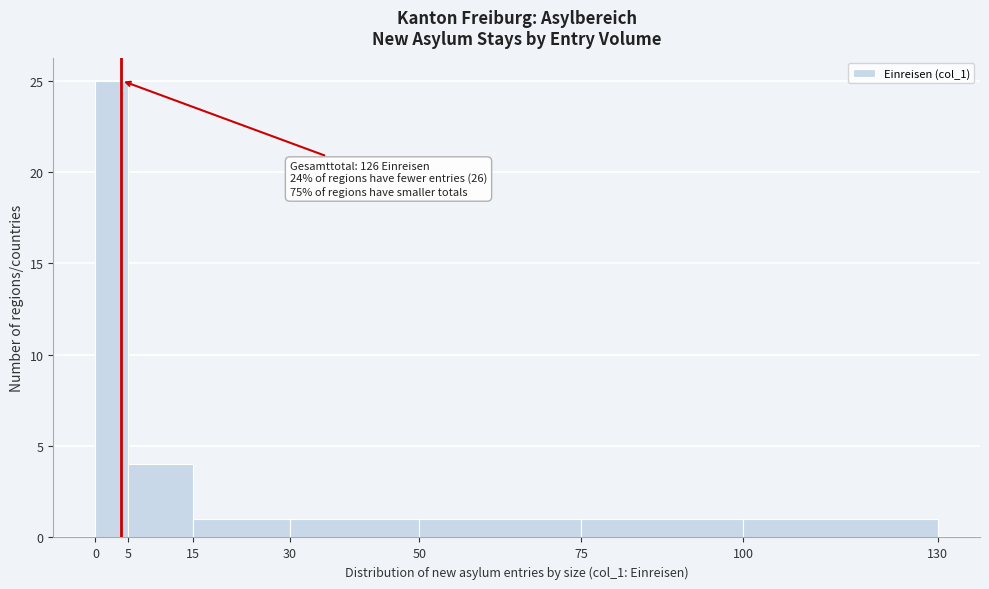

Which range on the x-axis has the tallest bar?

0 to 5